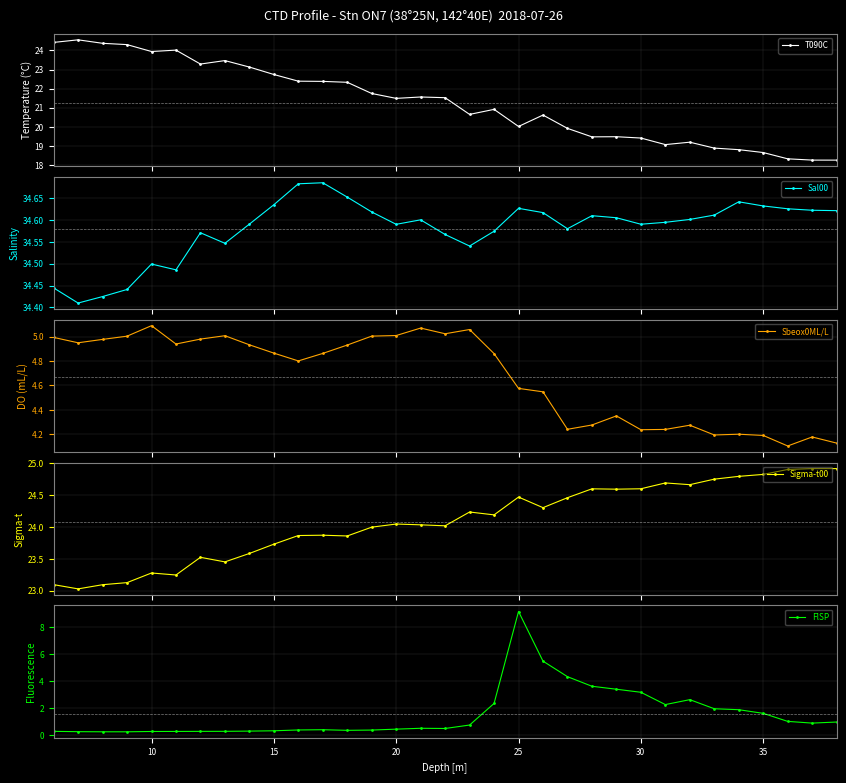

What is the highest value of the T090C series?

24.6